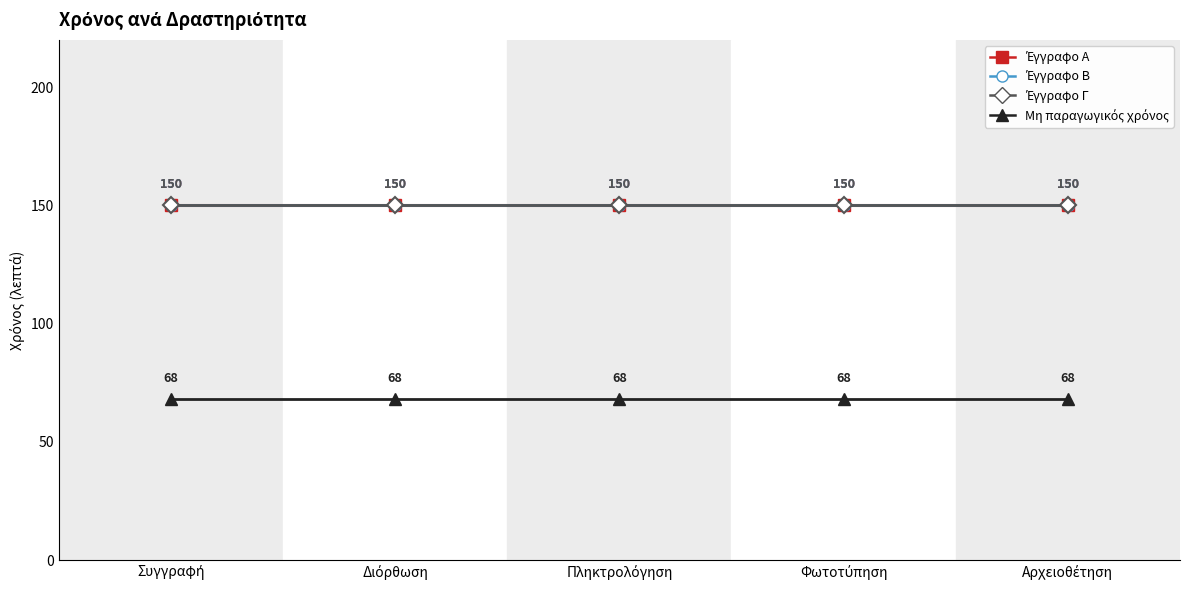

What position from the left is Φωτοτύπηση?

4